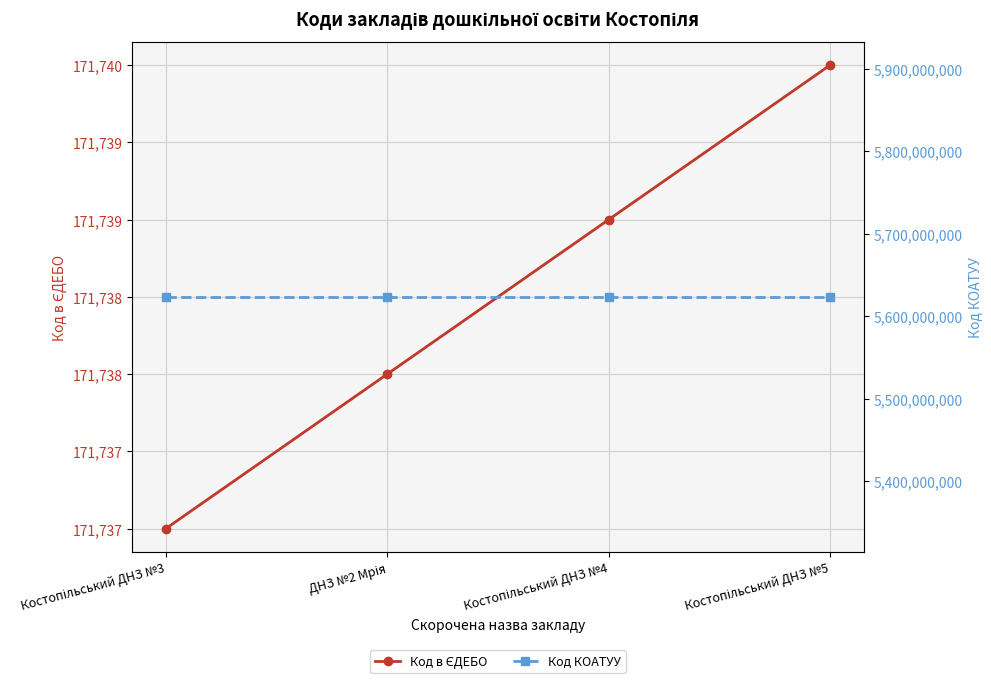

True or false: Код КОАТУУ and Код в ЄДЕБО cross at least once.

False